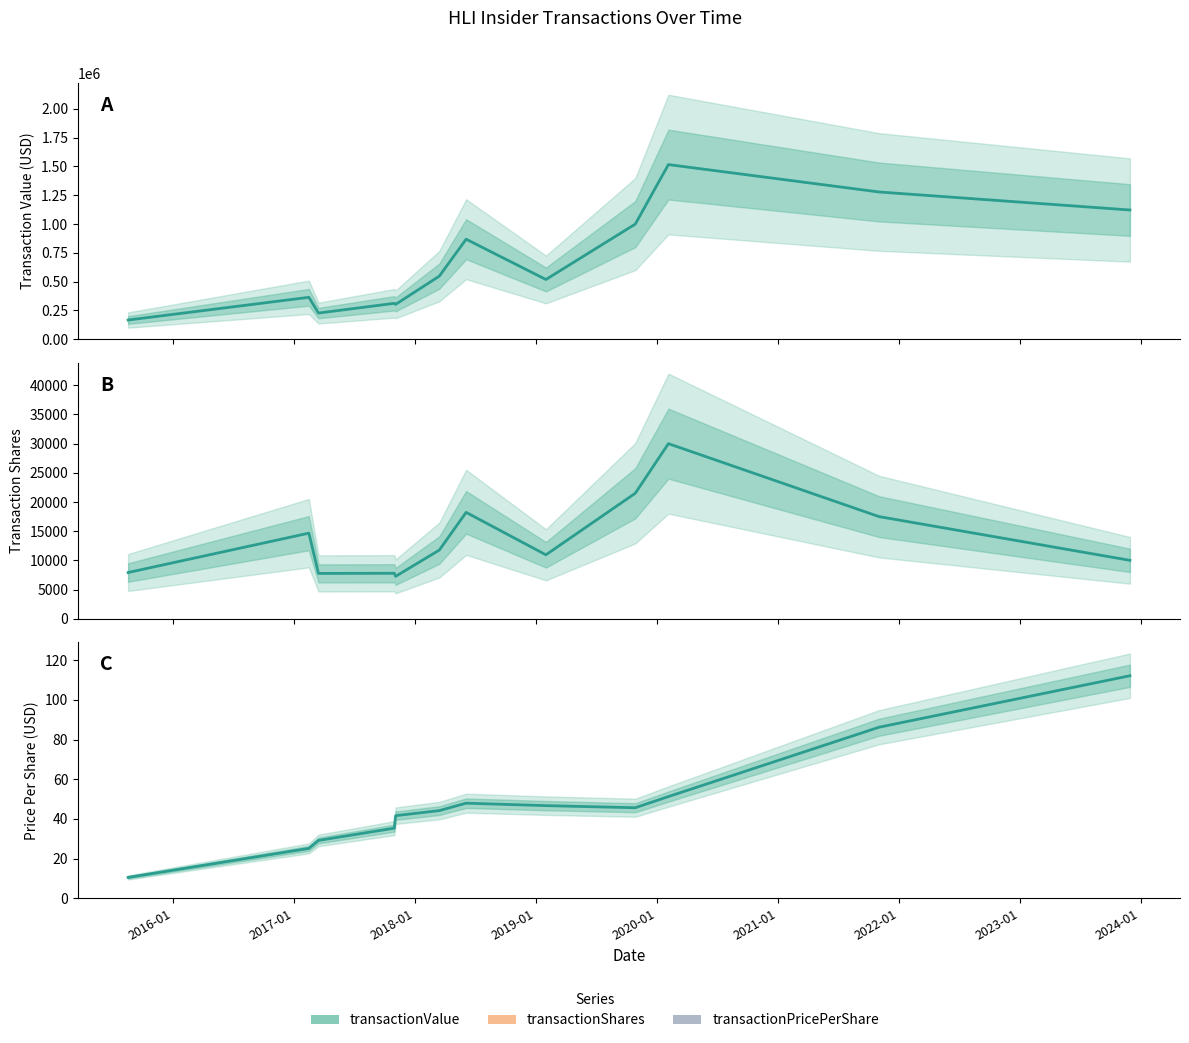

What position from the left is 2018-06-04?

7